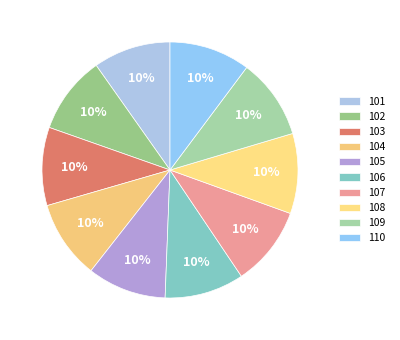

Is there a majority slice in this chart?

No